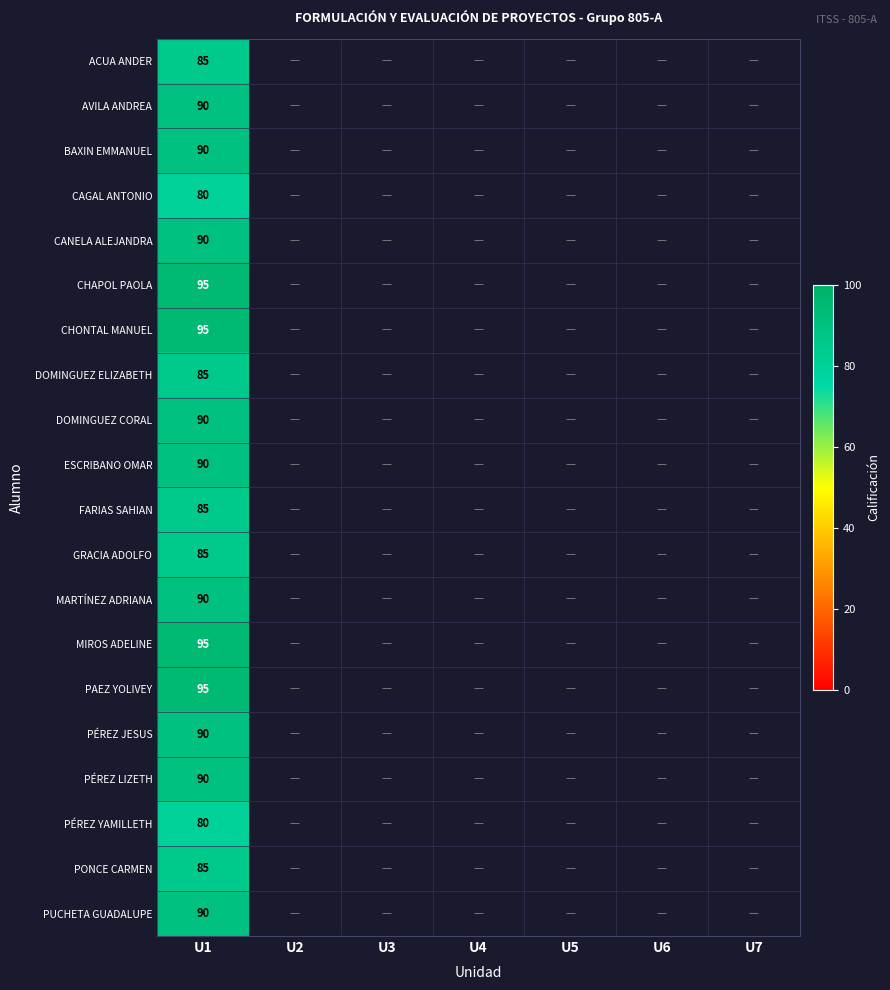

The CHAPOL PAOLA series shows 33 at U1. True or false?

False